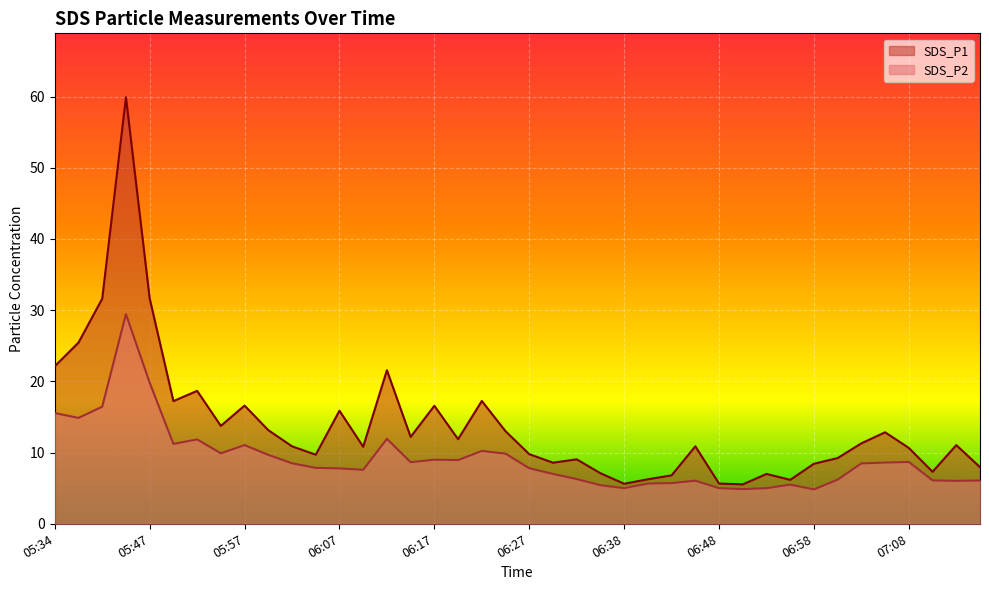

What is the label of the 35th point from the right?

05:49